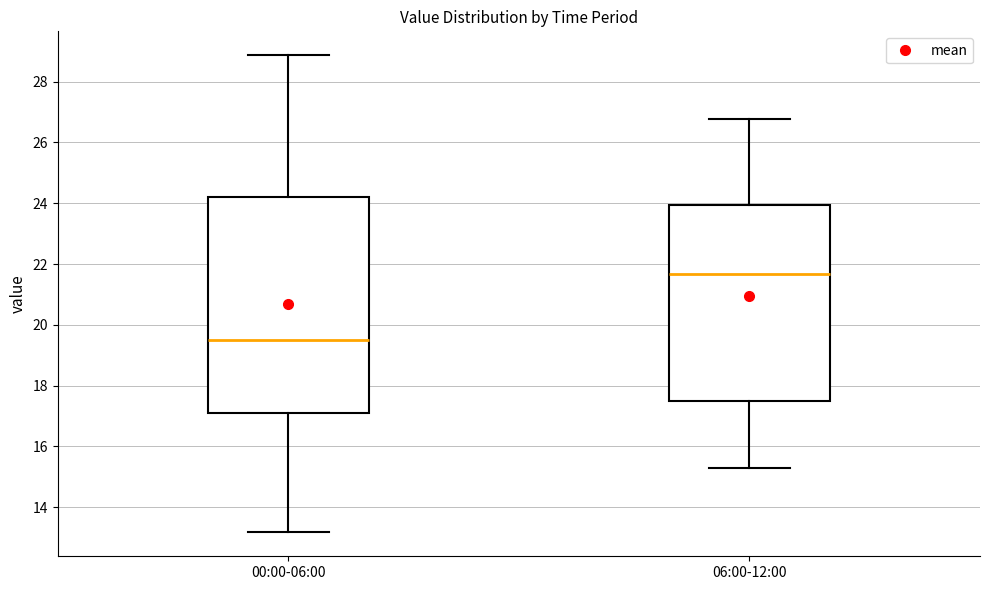

Where does the lower whisker of the box for 06:00-12:00 end on the y-axis? The values are not printed on the chart, so give them approximately, as read against the axis.

15.4